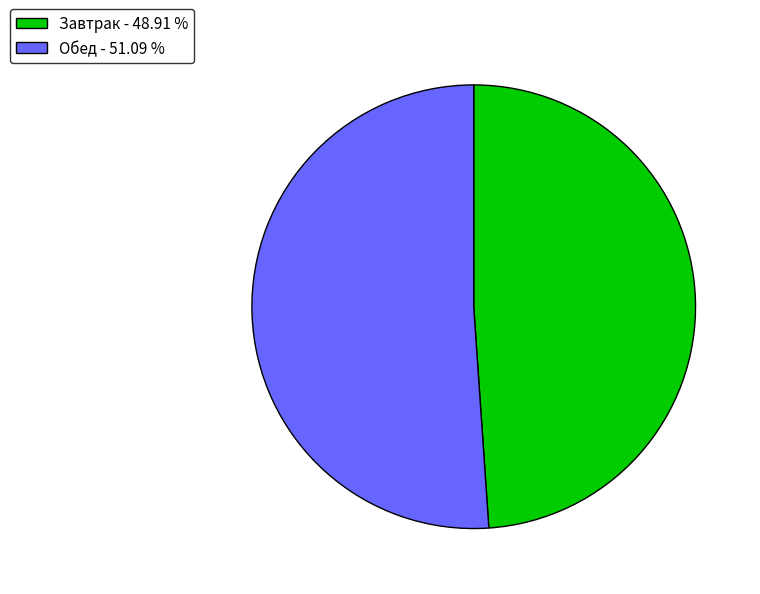

What is the ratio of the value at Обед - 51.09 % to the value at Завтрак - 48.91 %?

1.0